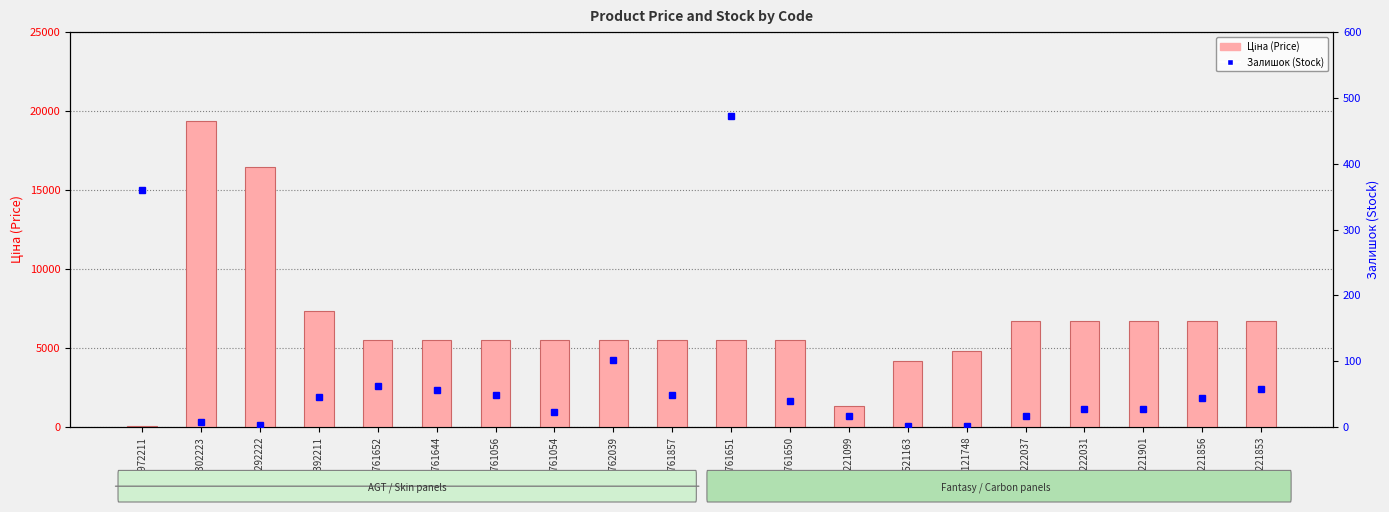

At which label does Ціна (Price) reach its peak?

287302223